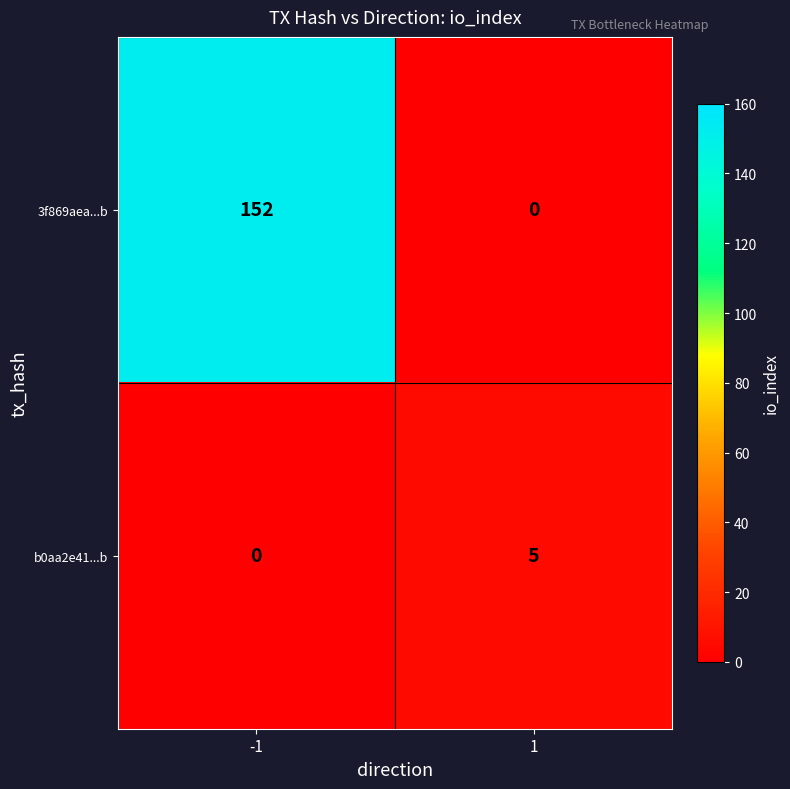

Rank the series by their maximum value, from lowest to highest.

b0aa2e41...b, 3f869aea...b